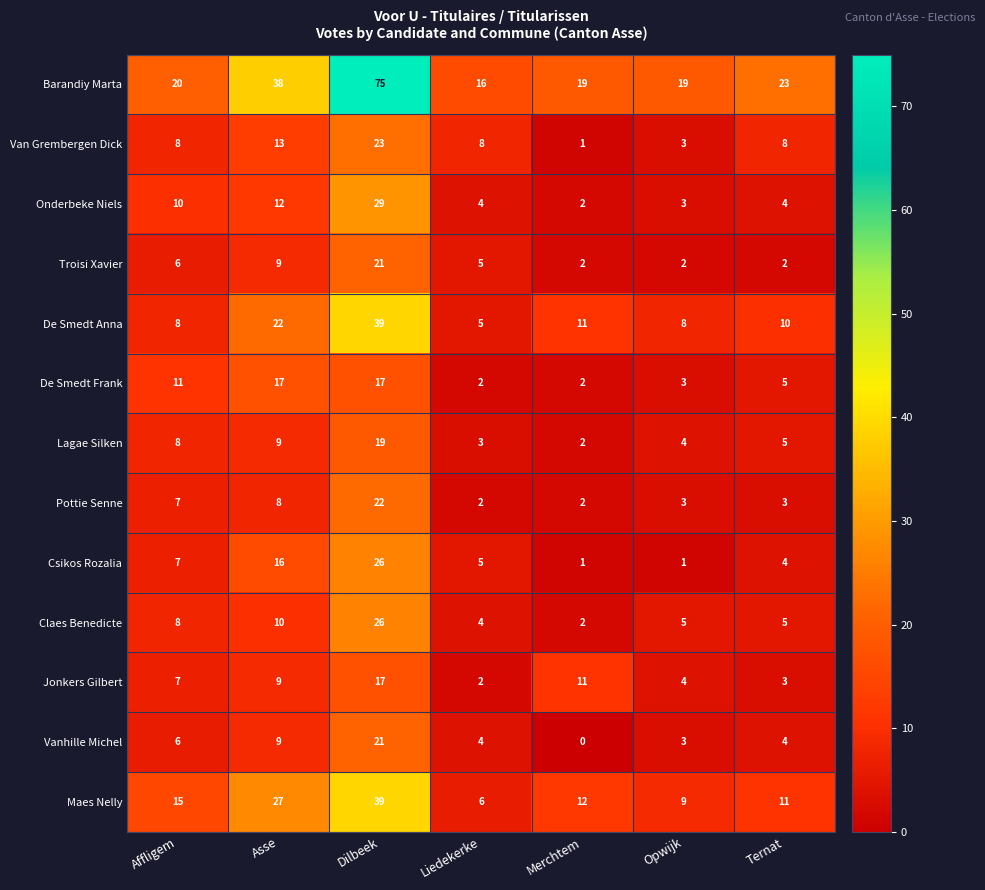

What is the maximum value for Pottie Senne?

22